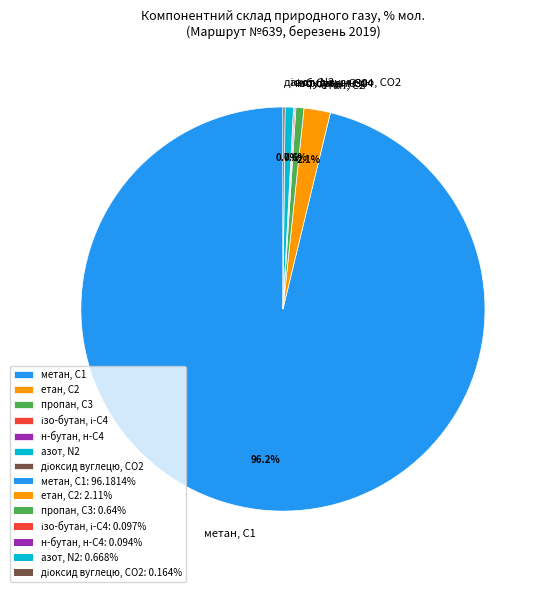

Which category has the biggest portion of the pie?

метан, С1